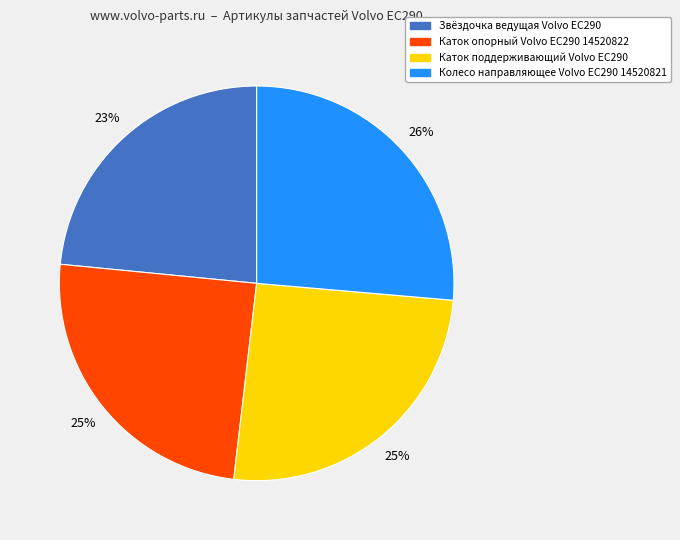

What is the smallest slice in the pie chart?

Звёздочка ведущая Volvo EC290